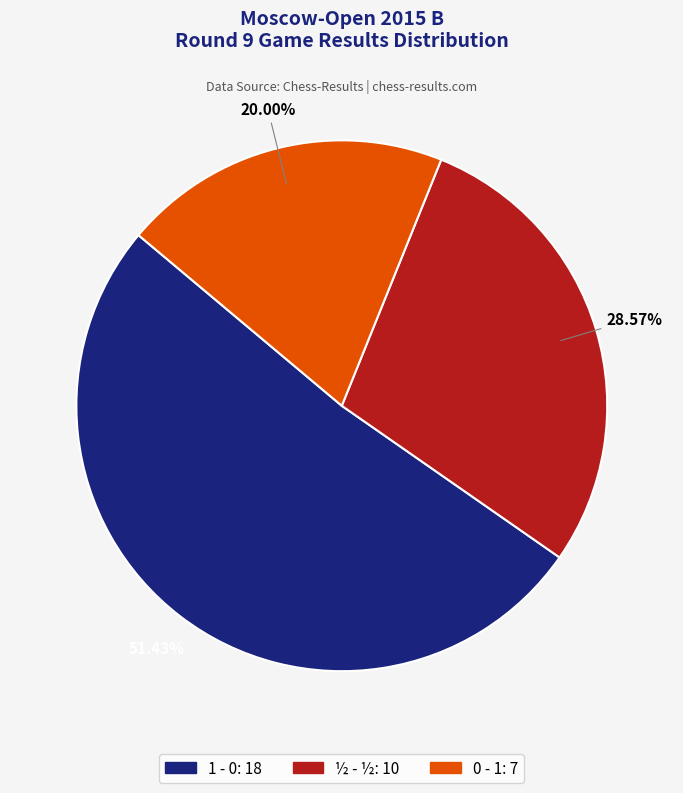

Which slice is the smallest?

0 - 1